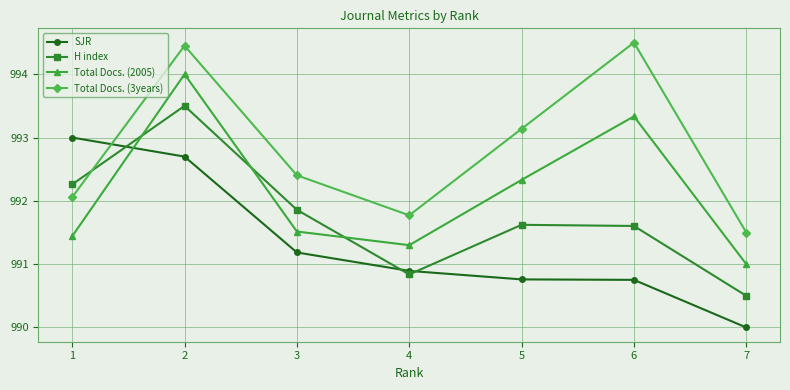

At 4, list the series in order from smallest to largest.

H index, SJR, Total Docs. (2005), Total Docs. (3years)